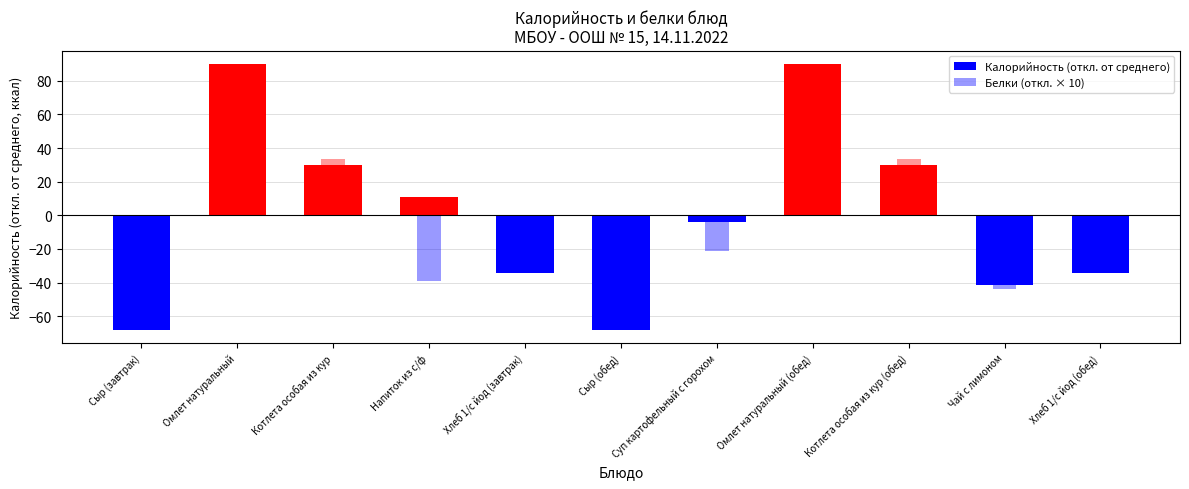

At which category does the chart reach its minimum across all series?

Сыр (завтрак)